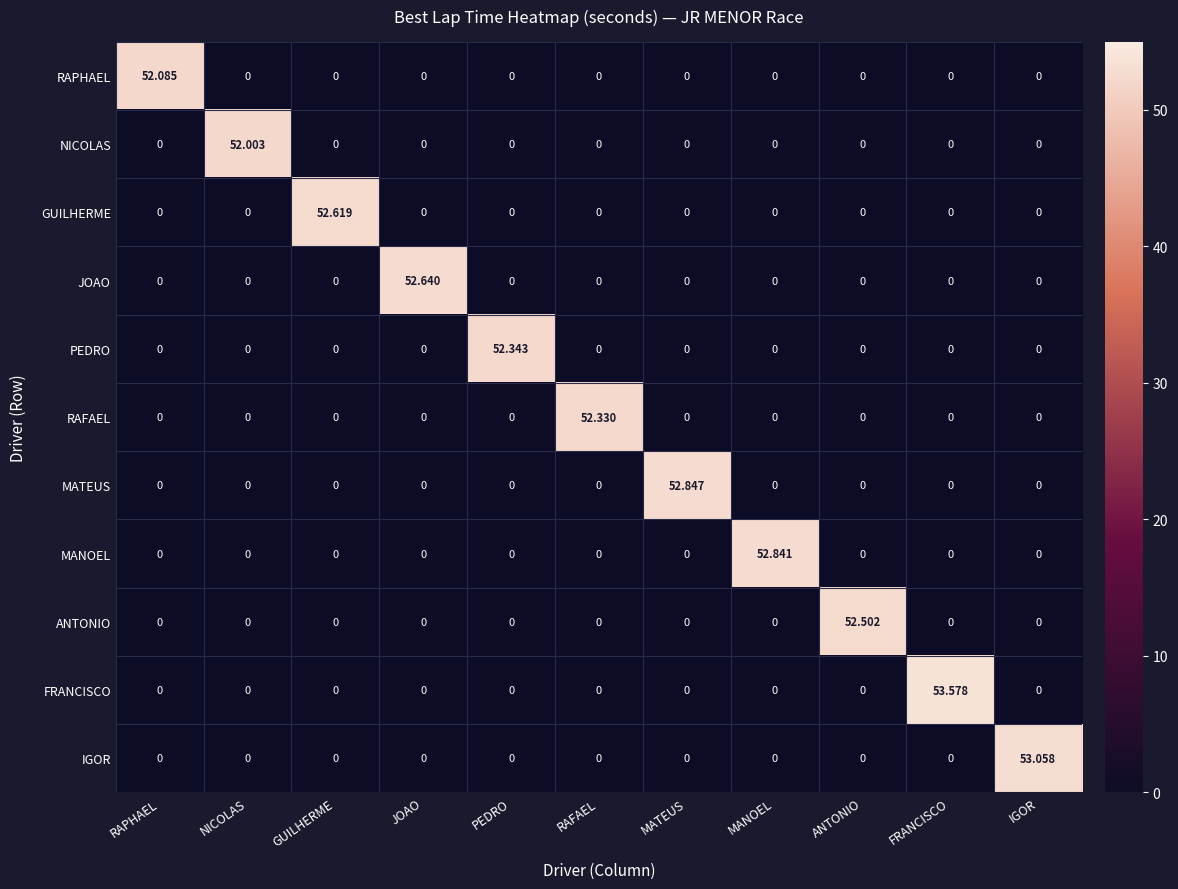

Which series has the largest range (max minus min)?

FRANCISCO